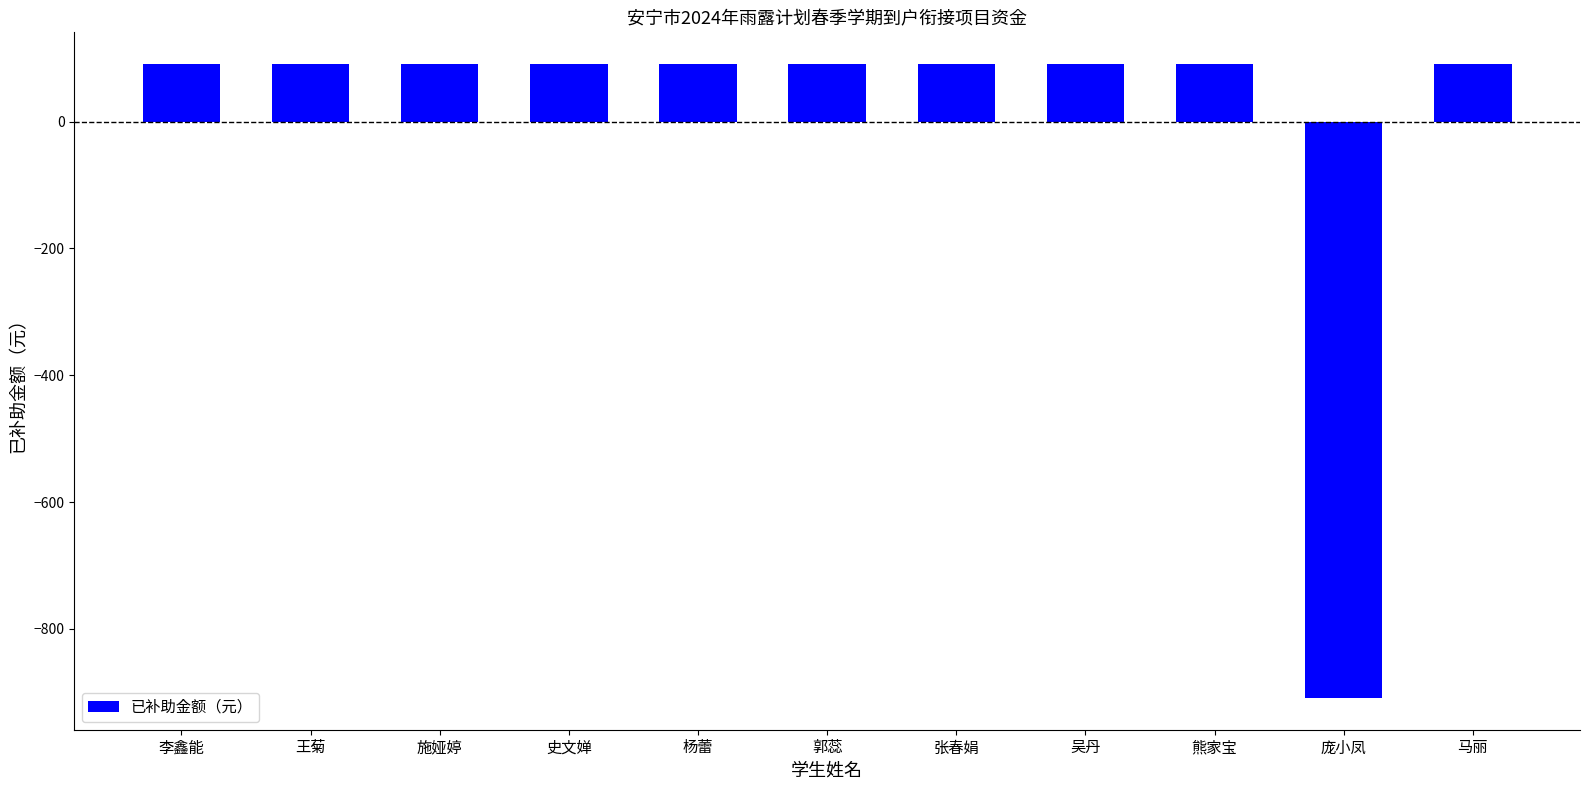

The chart shows a value of 90.9 at 李鑫能. True or false?

True